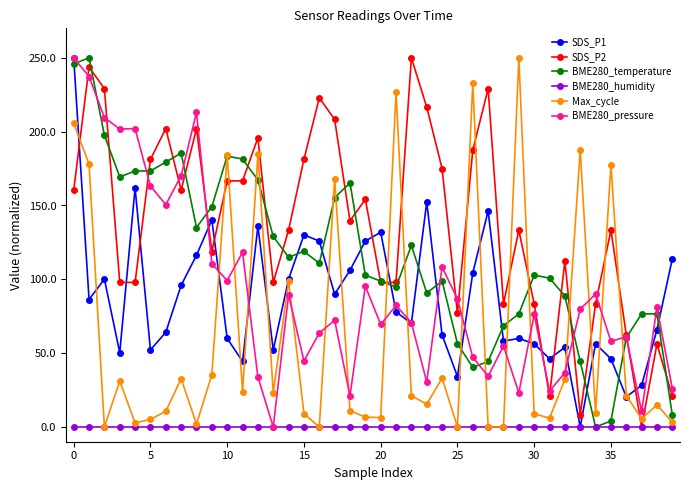

Which series has the largest total across all categories?

SDS_P2